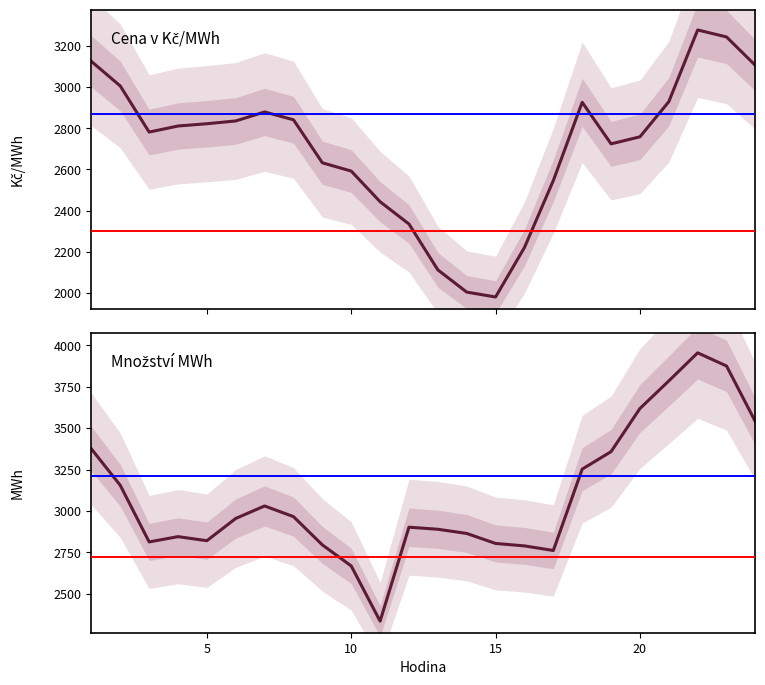

How many times do Cena v Kč/MWh and Množství MWh cross each other?

4